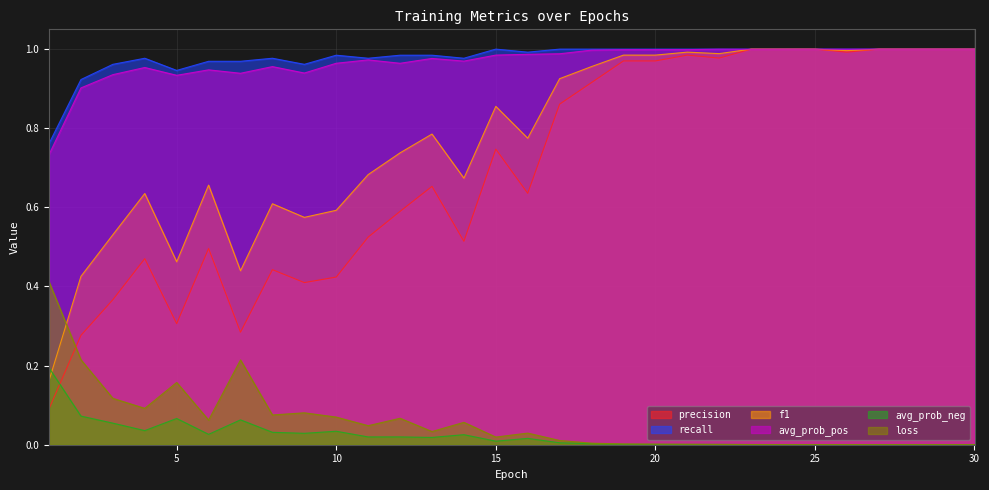

The value of f1 at 22 is 1.0. True or false?

True